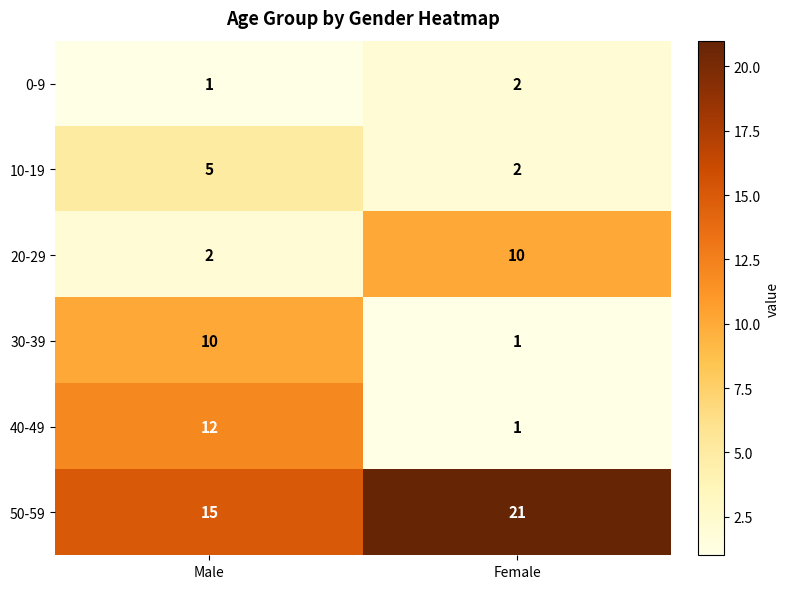

At which label is 20-29 closest to 6?

Male